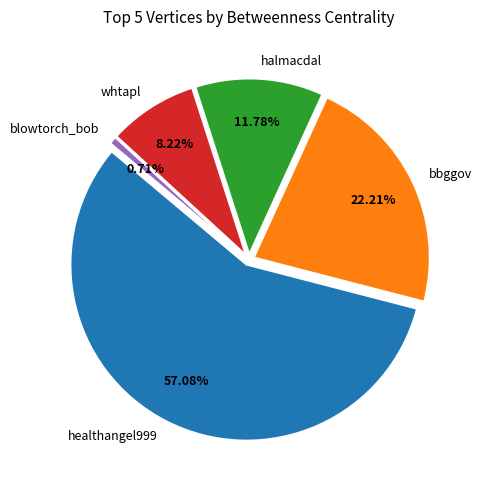

True or false: halmacdal accounts for 12% of the total.

True